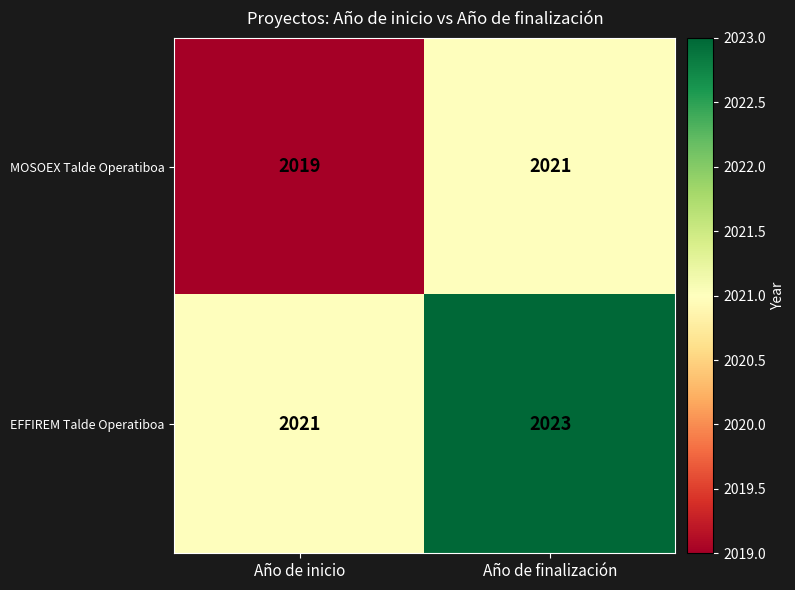

Rank the series at Año de finalización from highest to lowest value.

EFFIREM Talde Operatiboa, MOSOEX Talde Operatiboa